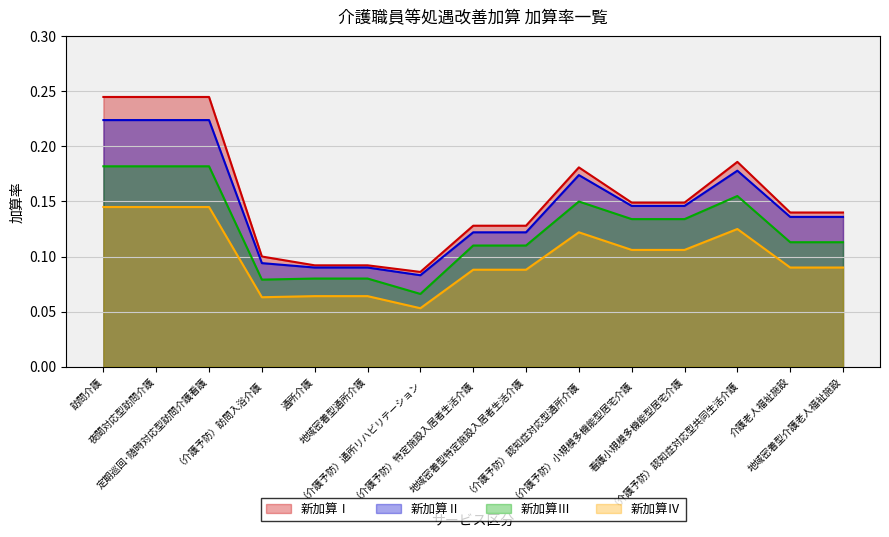

True or false: 新加算Ⅳ and 新加算Ⅰ intersect in this chart.

False